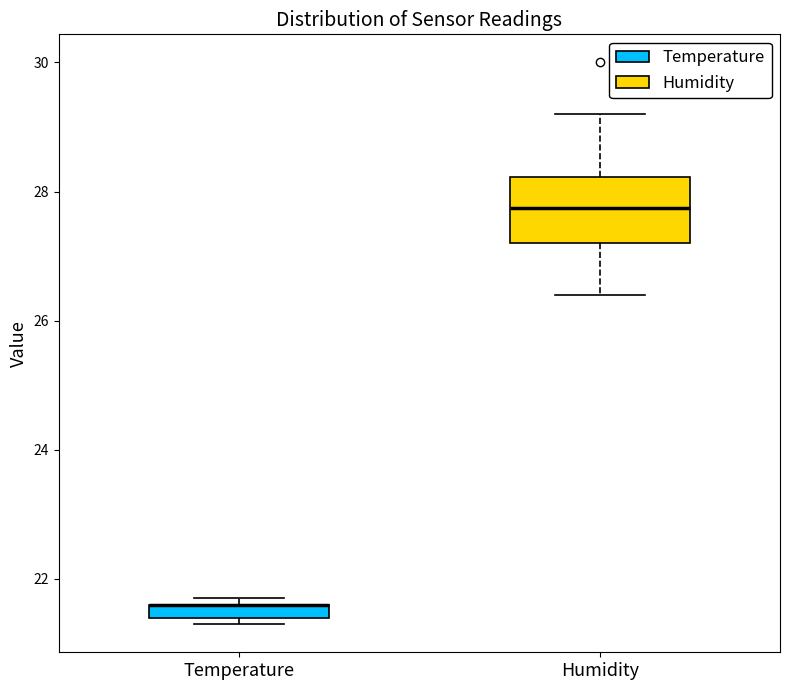

Which box is the tallest, from its lower edge to its upper edge?

Humidity